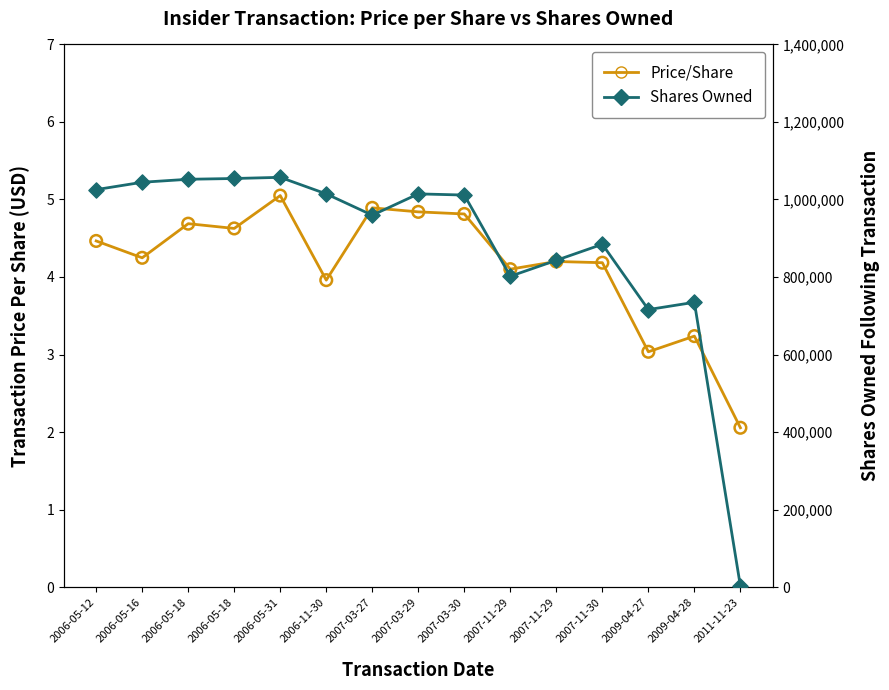

What is the total value across all series at 2007-11-30?

884432.2